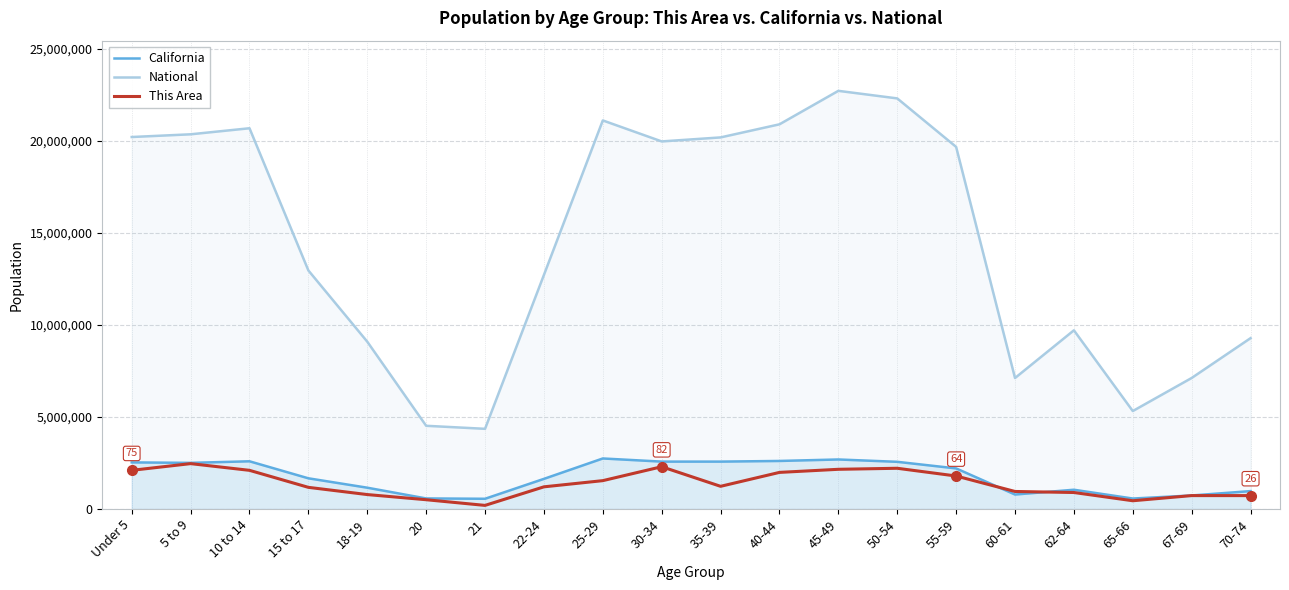

Reading left to right, what are all the values shown in this chart?

California: Under 5=2531333	5 to 9=2505839	10 to 14=2590930	15 to 17=1666938	18-19=1157002	20=573642	21=555775	22-24=1636532	25-29=2744409	30-34=2573468	35-39=2573579	40-44=2609131	45-49=2689819	50-54=2562552	55-59=2204296	60-61=786276	62-64=1045921	65-66=568817	67-69=734741	70-74=971778
National: Under 5=20201362	5 to 9=20348657	10 to 14=20677194	15 to 17=12954254	18-19=9086089	20=4519129	21=4354294	22-24=12712576	25-29=21101849	30-34=19962099	35-39=20179642	40-44=20890964	45-49=22708591	50-54=22298125	55-59=19664805	60-61=7113727	62-64=9704197	65-66=5319902	67-69=7115361	70-74=9278166
This Area: Under 5=2100000	5 to 9=2464000	10 to 14=2100000	15 to 17=1176000	18-19=784000	20=504000	21=196000	22-24=1204000	25-29=1540000	30-34=2296000	35-39=1232000	40-44=1988000	45-49=2156000	50-54=2212000	55-59=1792000	60-61=952000	62-64=896000	65-66=448000	67-69=728000	70-74=728000